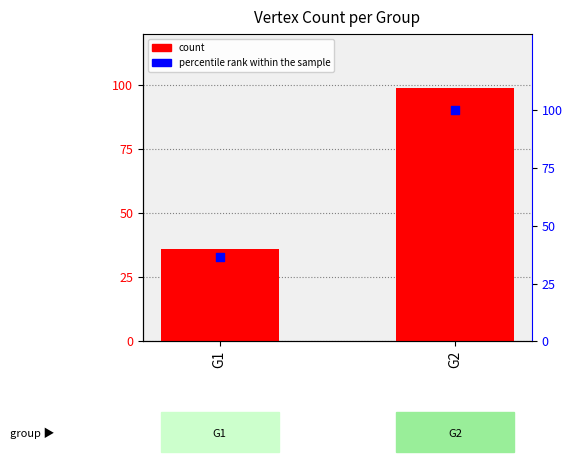

What is the total value across all series at G1?

72.4